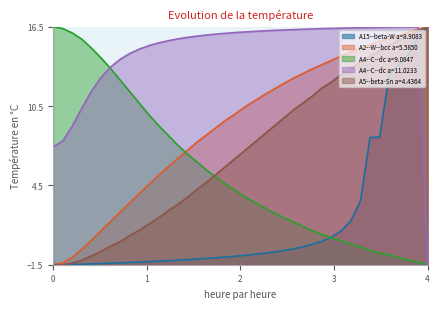

True or false: A15--beta-W a=8.9083 has more than 0 interior local peaks.

False